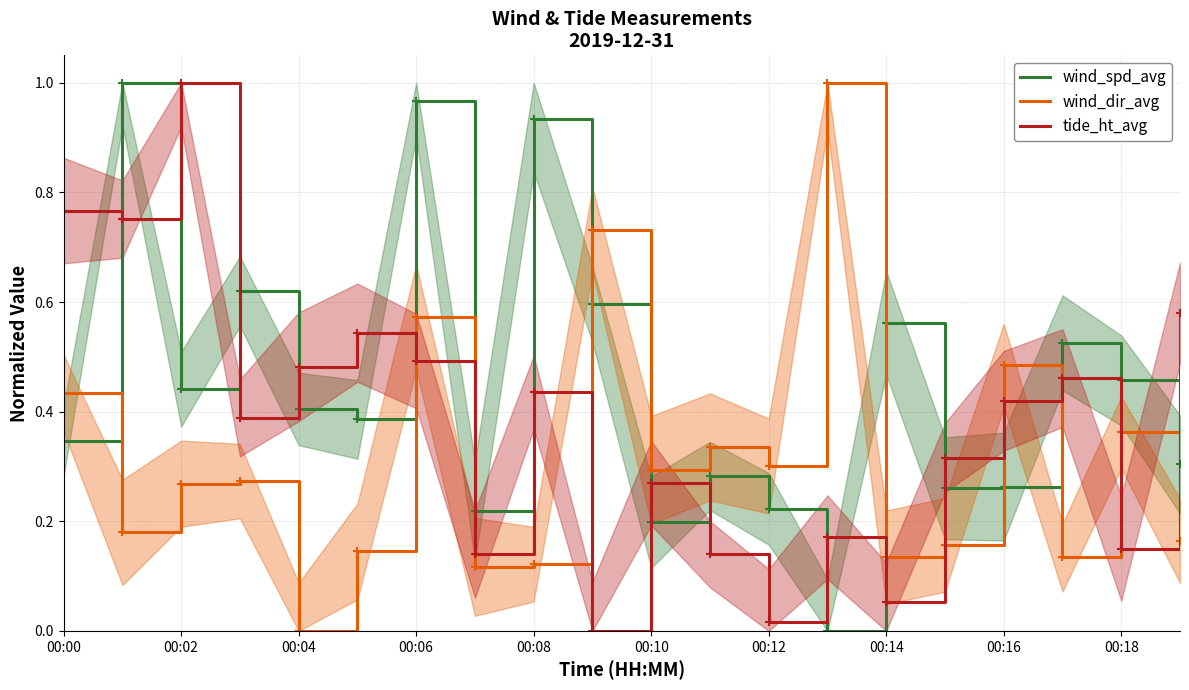

What is the difference between the maximum and minimum values in the wind_dir_avg series?

1.0